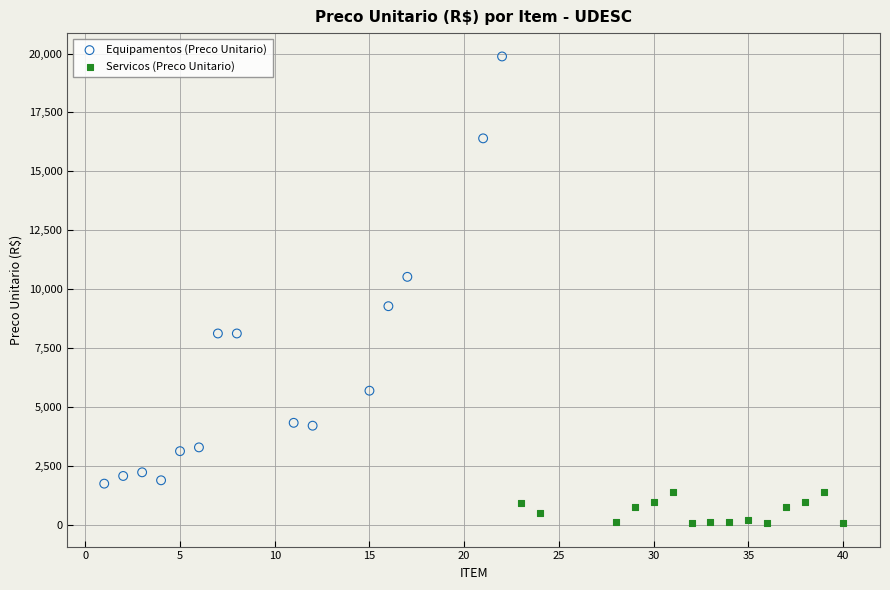

Which series has the largest Y range (max minus min)?

Equipamentos (Preco Unitario)